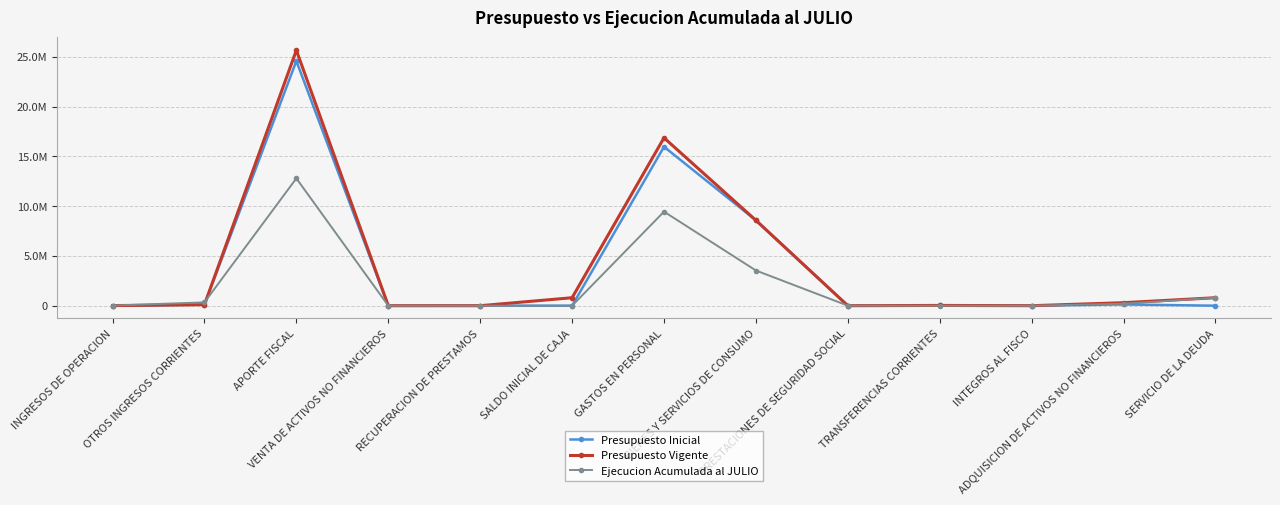

What is the label of the 12th point from the right?

OTROS INGRESOS CORRIENTES